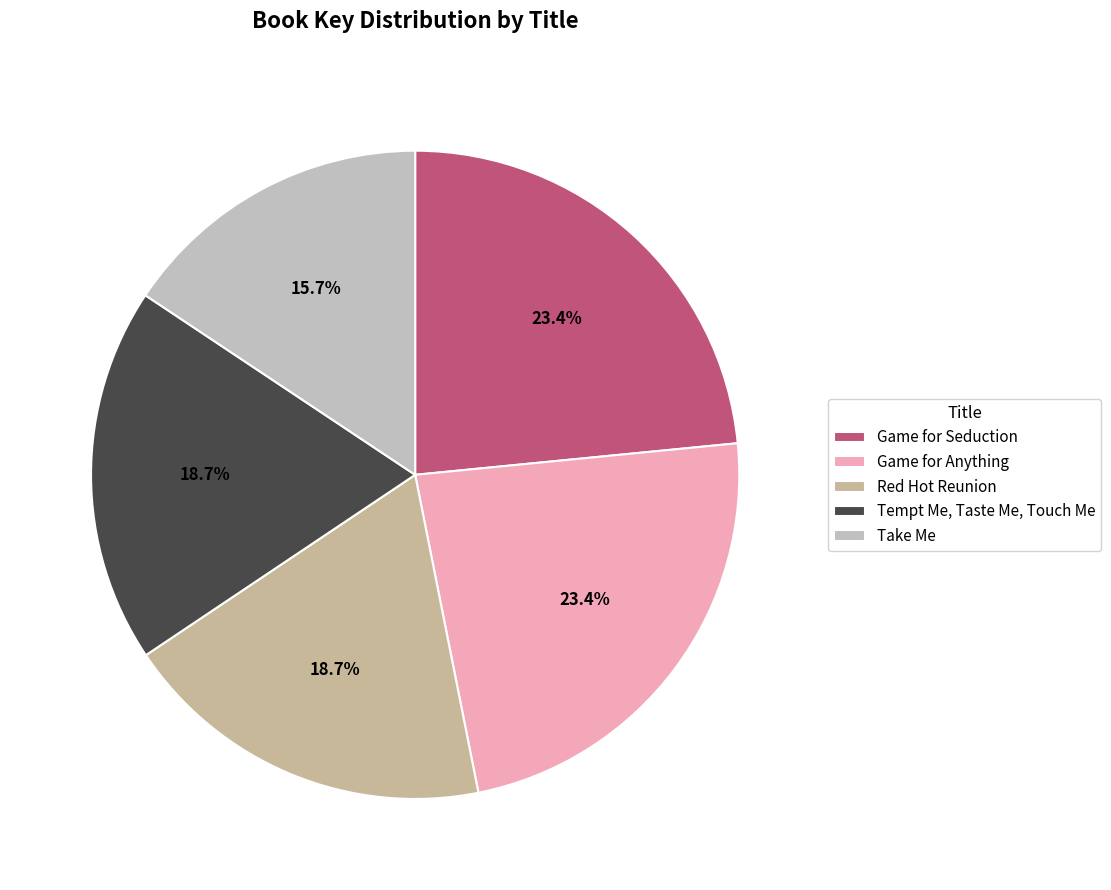

Which slice is the smallest?

Take Me